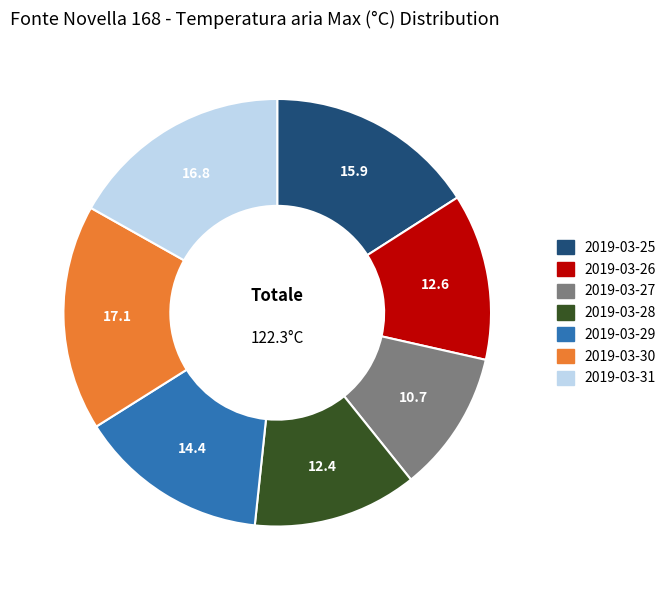

How many slices are in this pie chart?

7